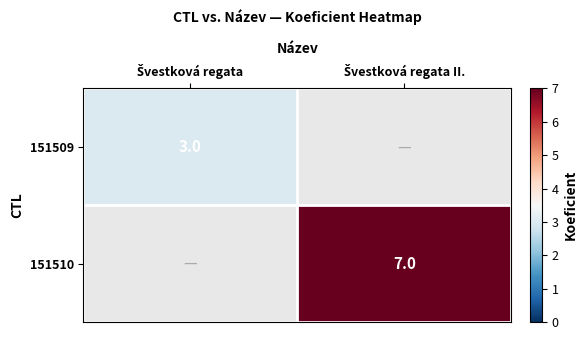

How many positive values does the 151510 series have?

1